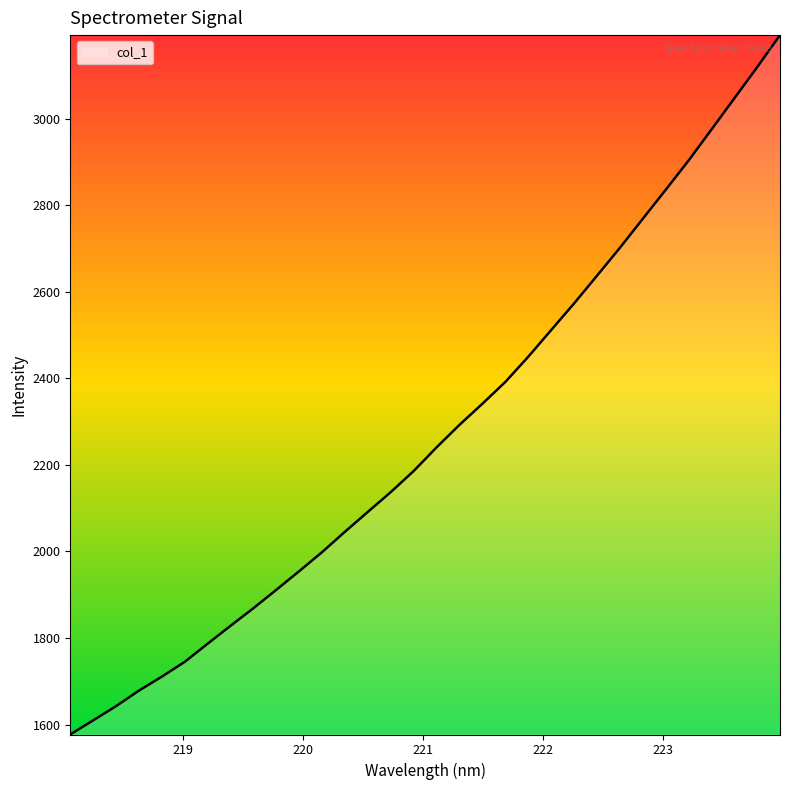

True or false: the data has more than 2 interior local peaks.

False